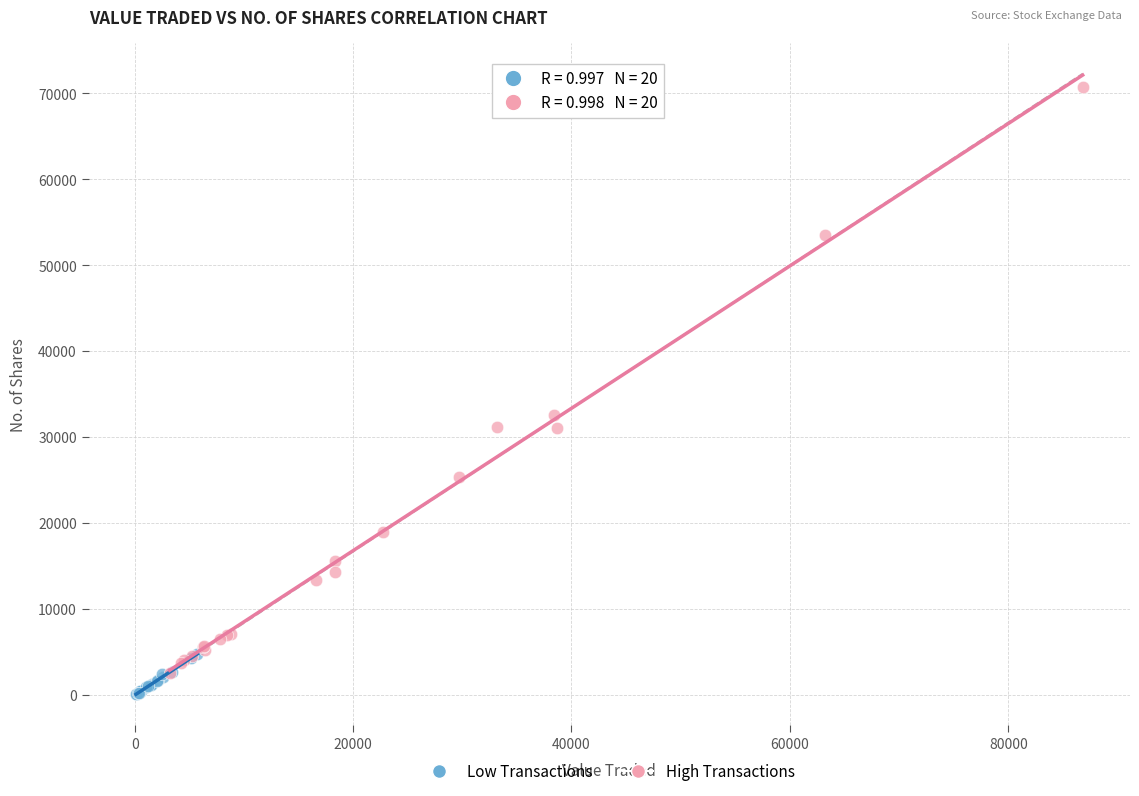

What are all the series names shown in the legend?

Low Transactions, High Transactions